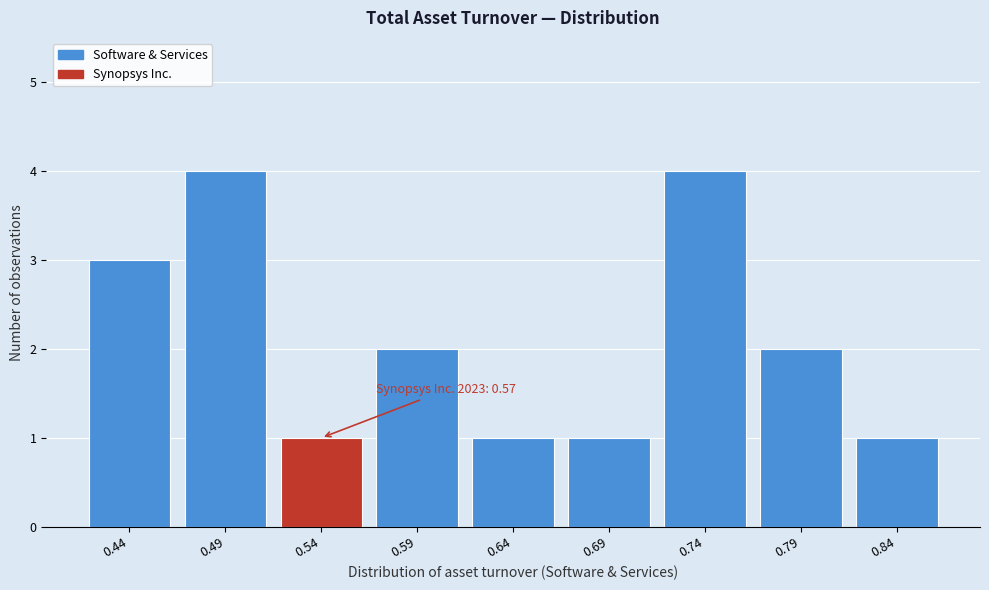

Reading left to right, extract all data points from this chart.

3	4	1	2	1	1	4	2	1